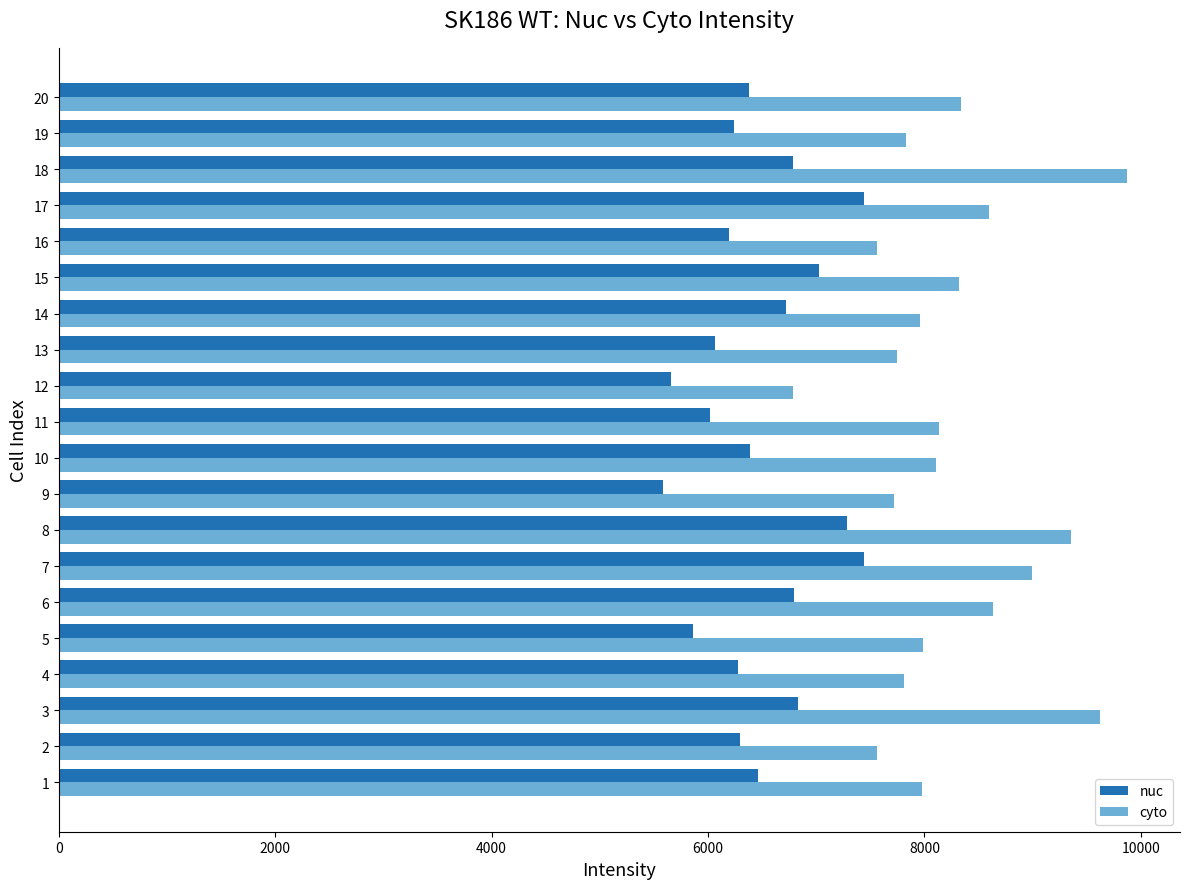

How many data points does each series have?

20